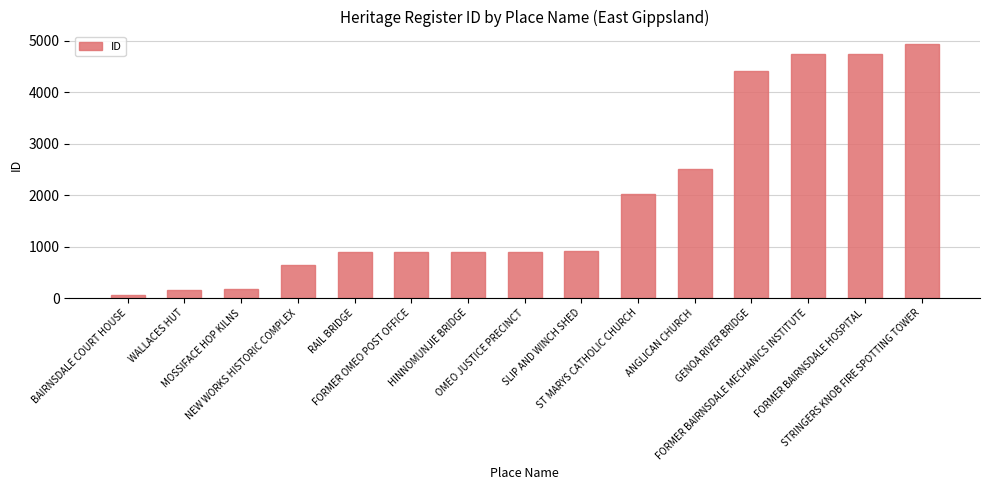

Which label corresponds to the smallest value in the chart?

BAIRNSDALE COURT HOUSE